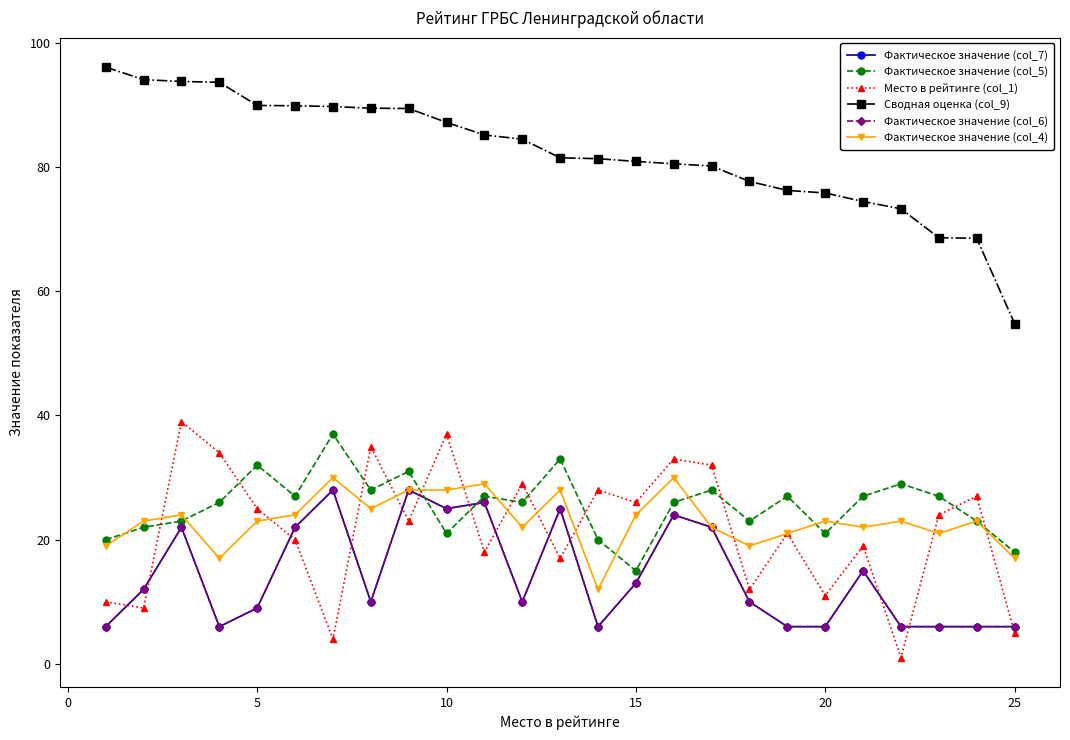

What is the minimum value shown in the chart?

1.0